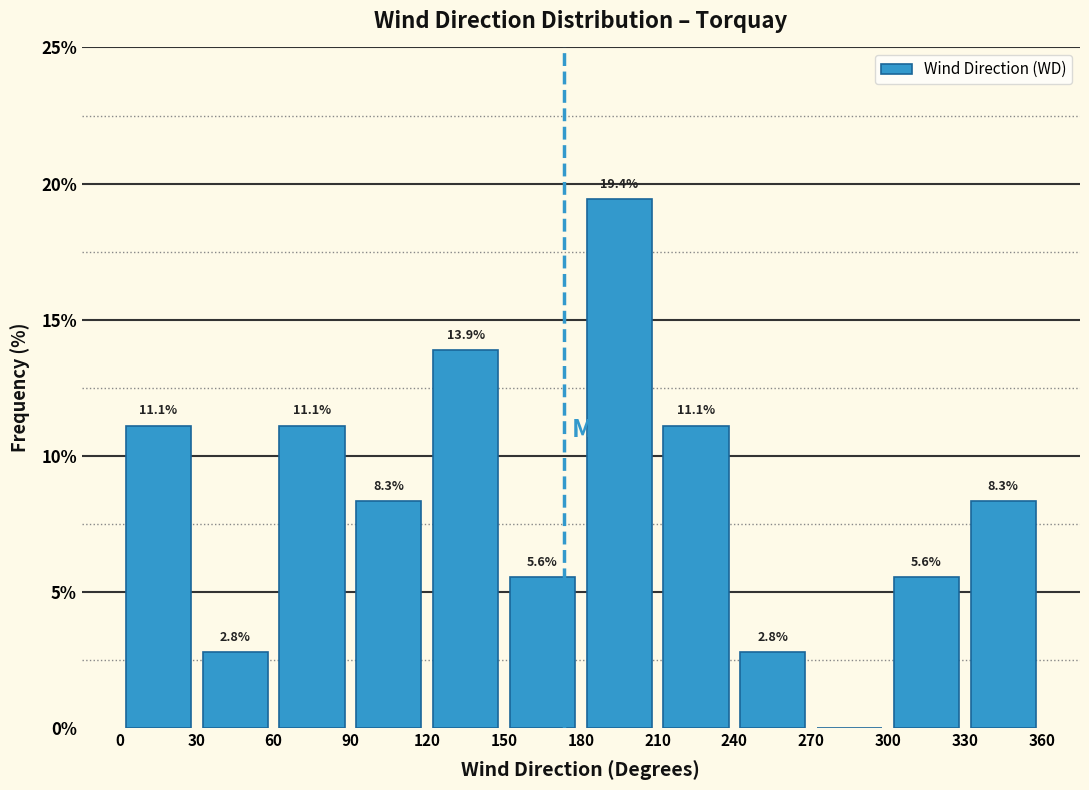

Over which range of the x-axis is the bar tallest?

180 to 210